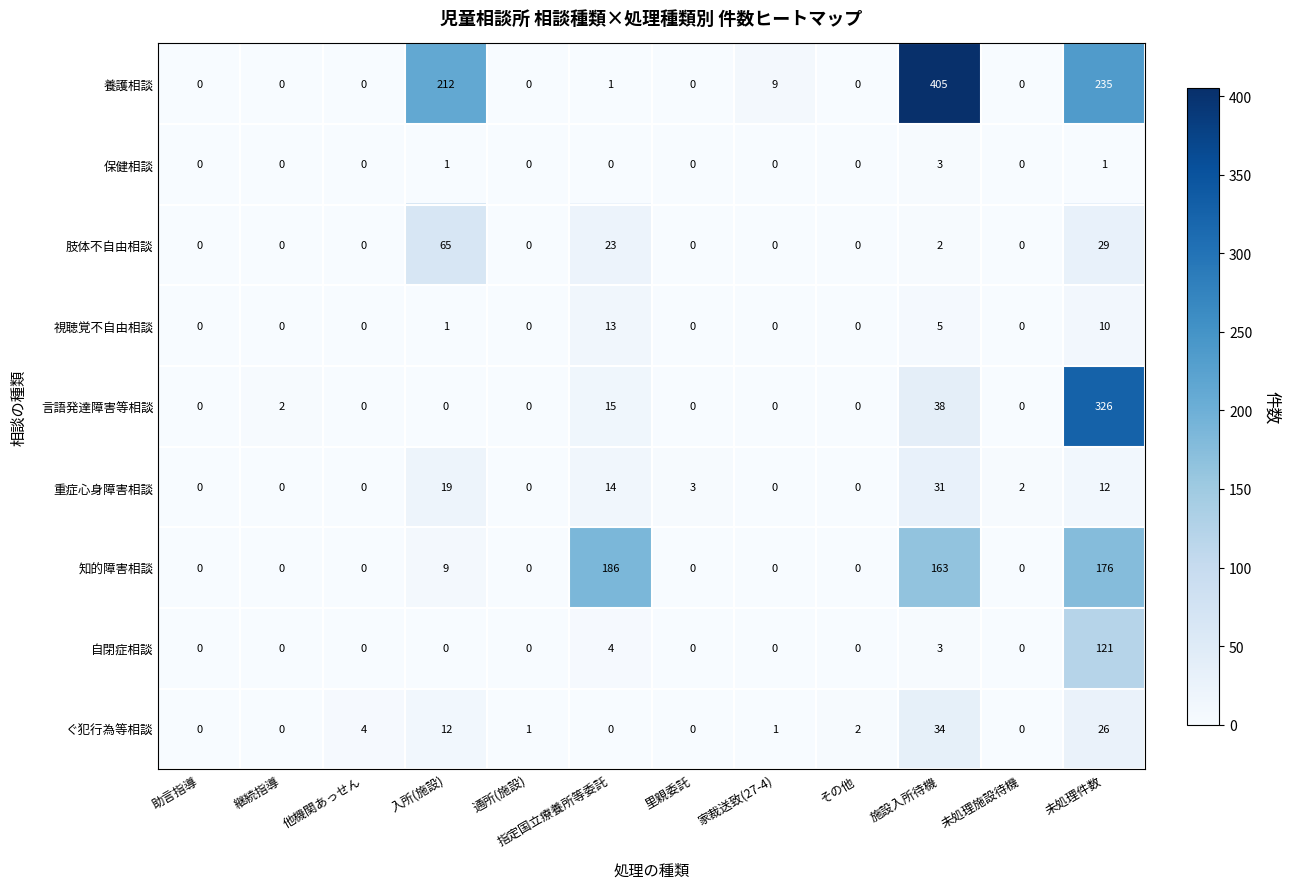

The 知的障害相談 series shows 52 at 未処理件数. True or false?

False